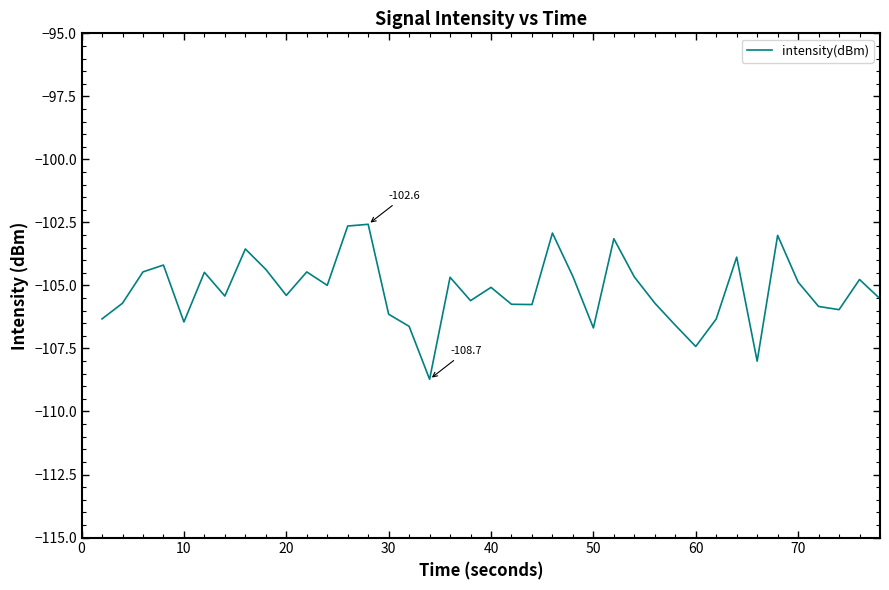

What is the difference between the maximum and minimum values?

6.1